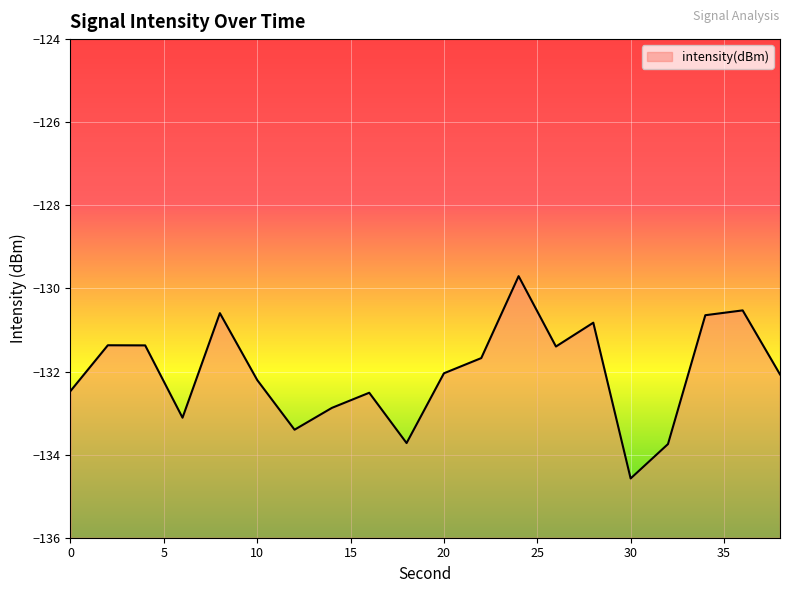

True or false: the data shows -132.2 at 10.

True